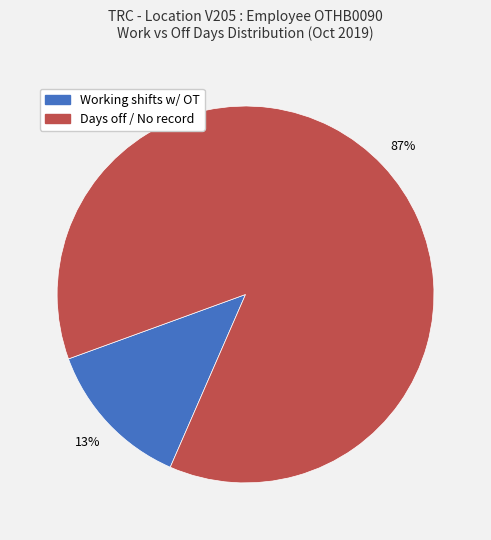

To the nearest percent, what is the average slice percentage?

50%